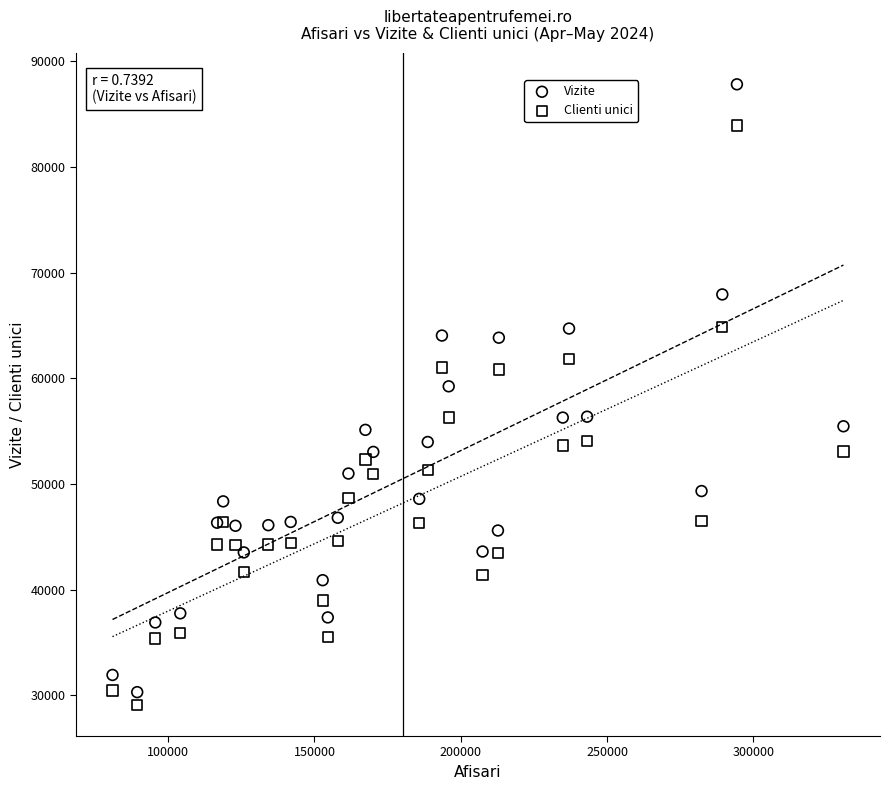

What is the X range (max minus min) for the scatter plot?

249824